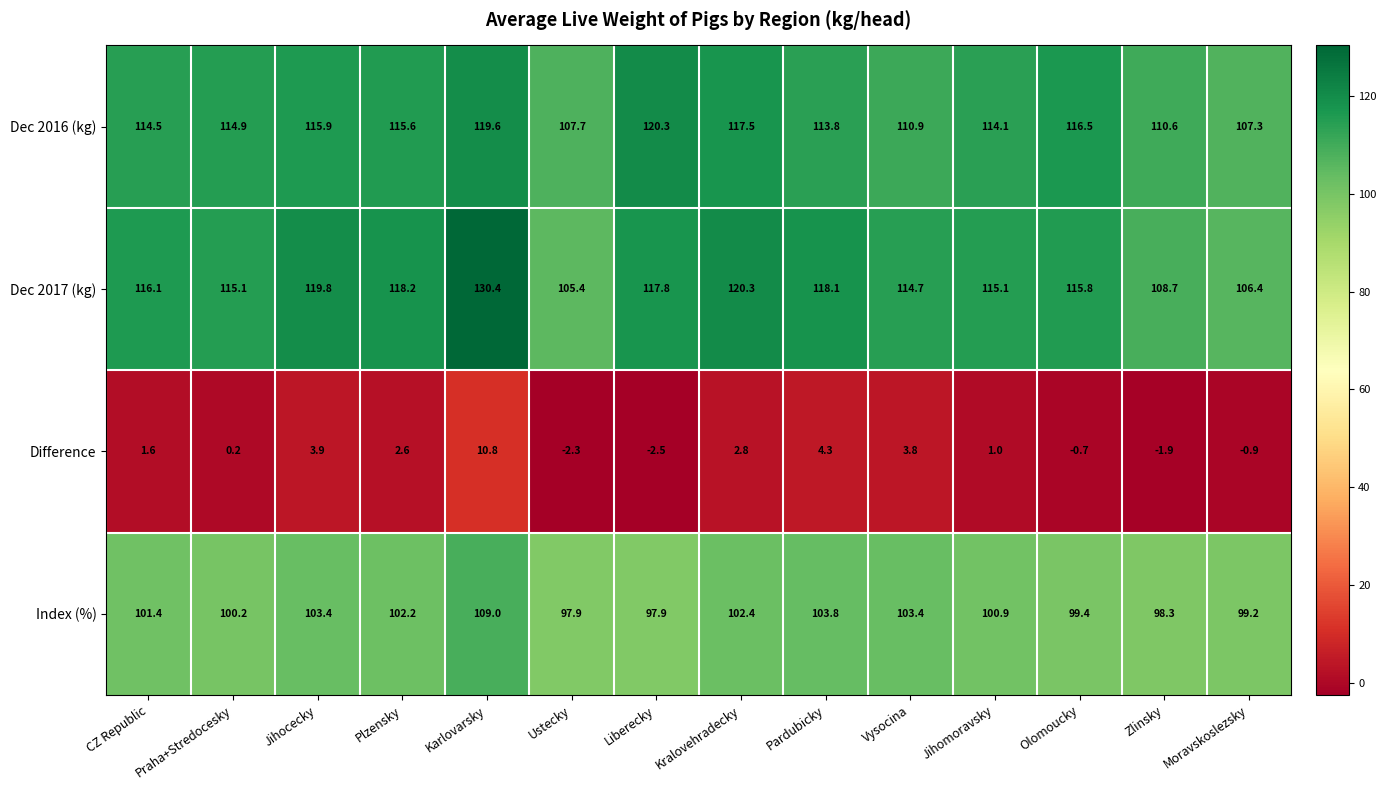

At how many categories does at least one series exceed 73?

14